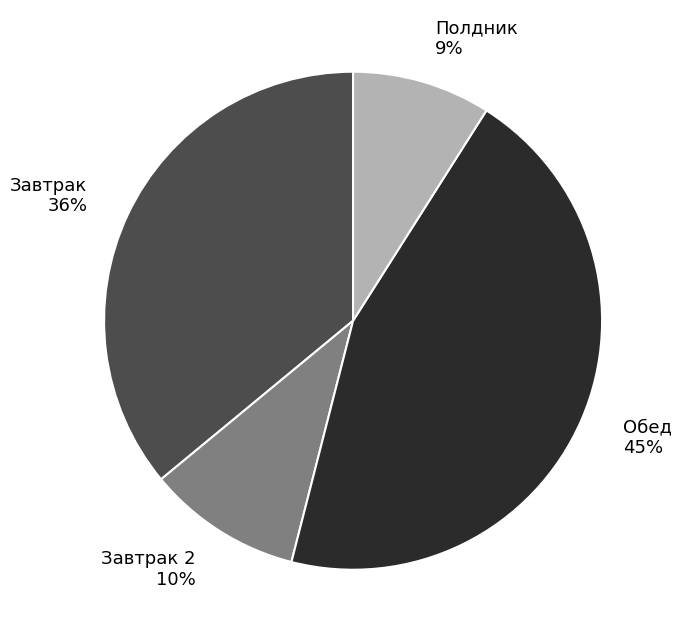

To the nearest percent, what is the combined percentage of Завтрак and Обед?

81%